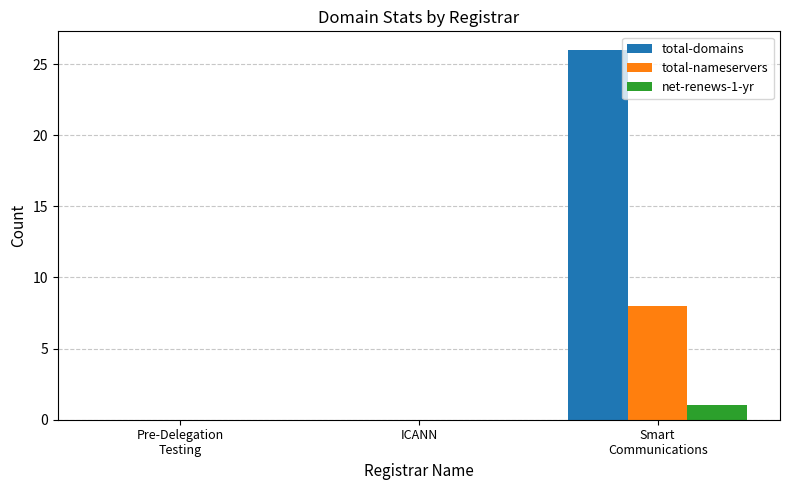

How many groups of bars are there?

3